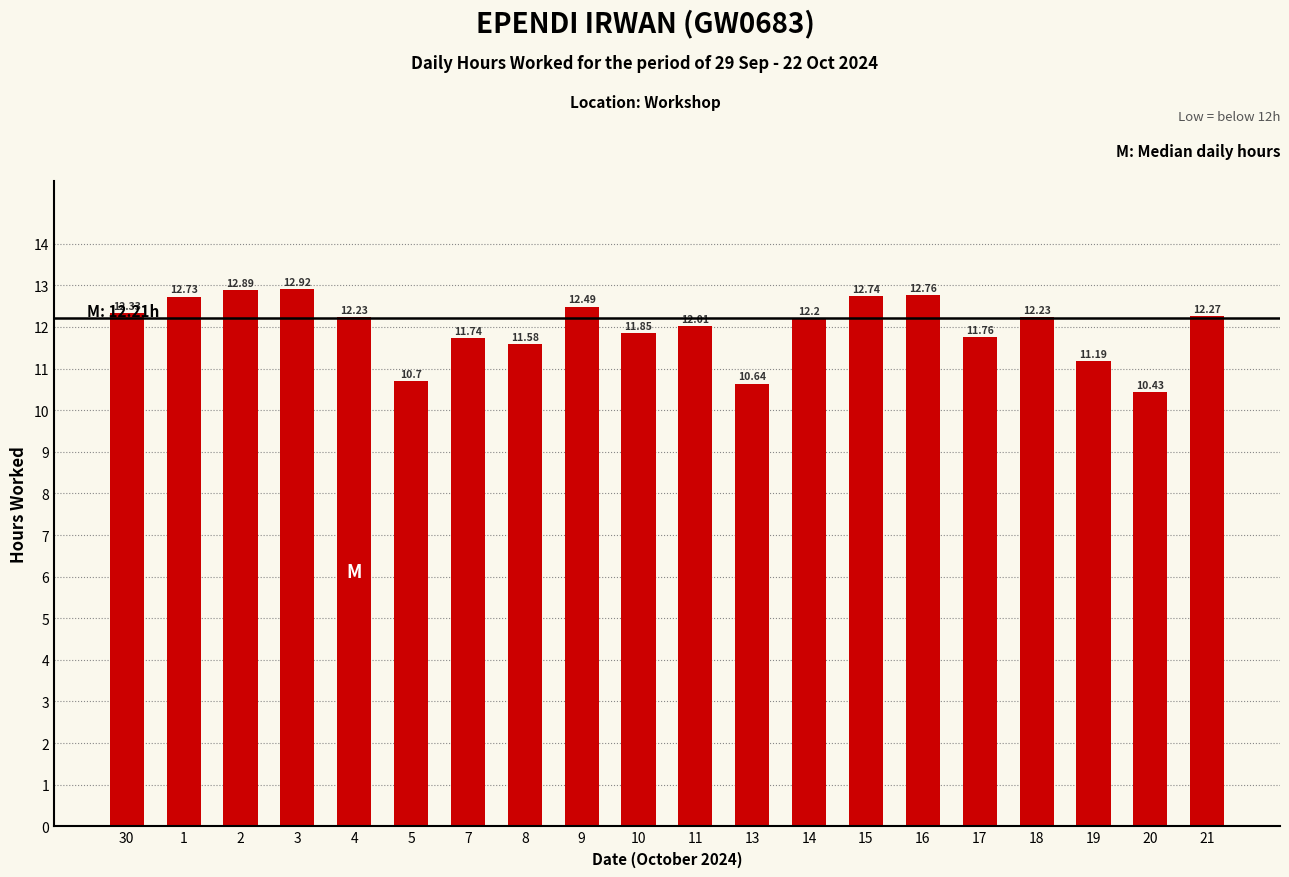

What is the sum of the values at 17 and 20?

22.2